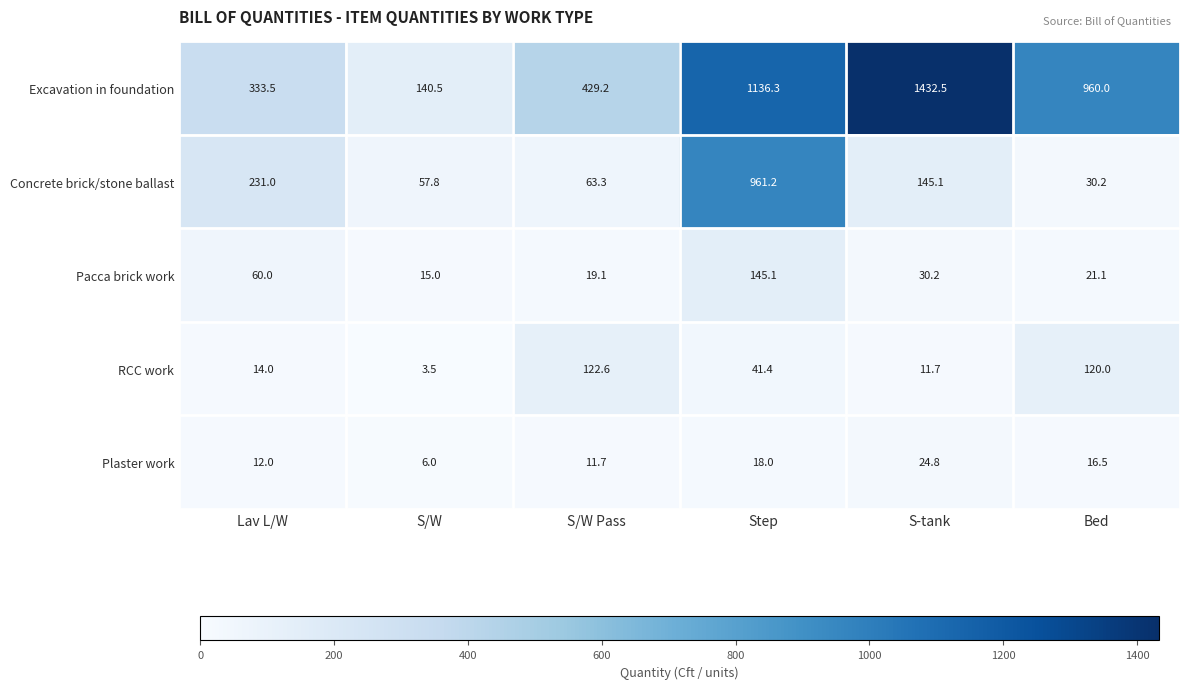

What is the smallest value displayed?

3.5